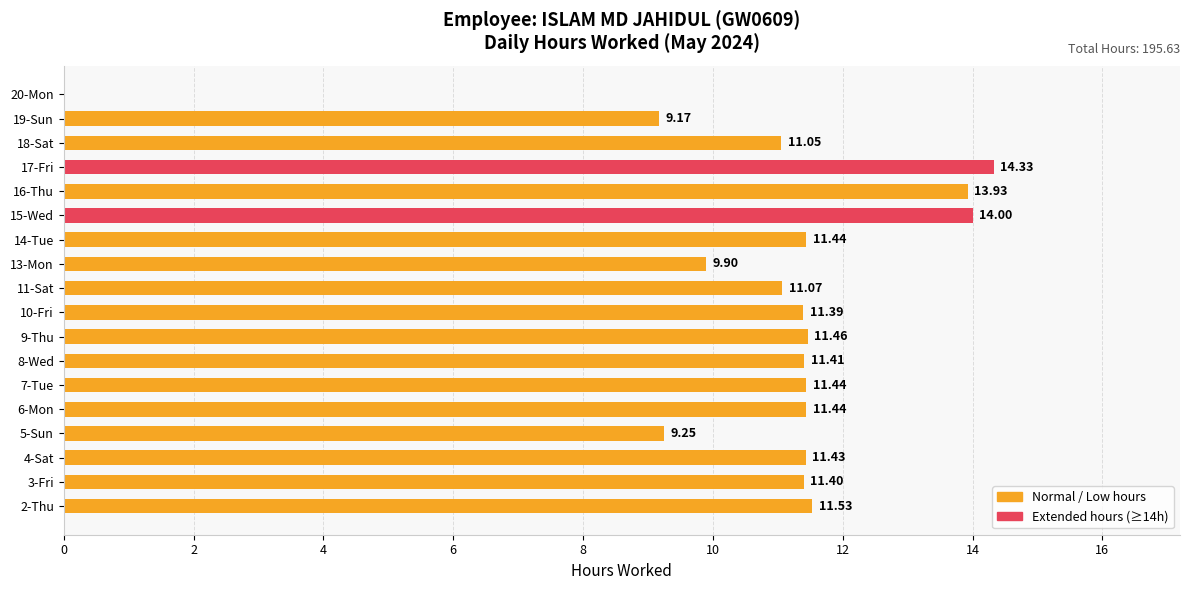

What is the sum of all values?

195.6